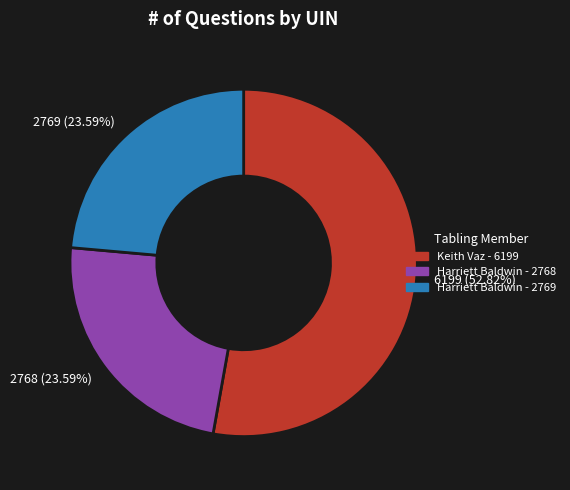

Approximately how many times larger is the value at Keith Vaz - 6199 compared to Harriett Baldwin - 2768?

2.2